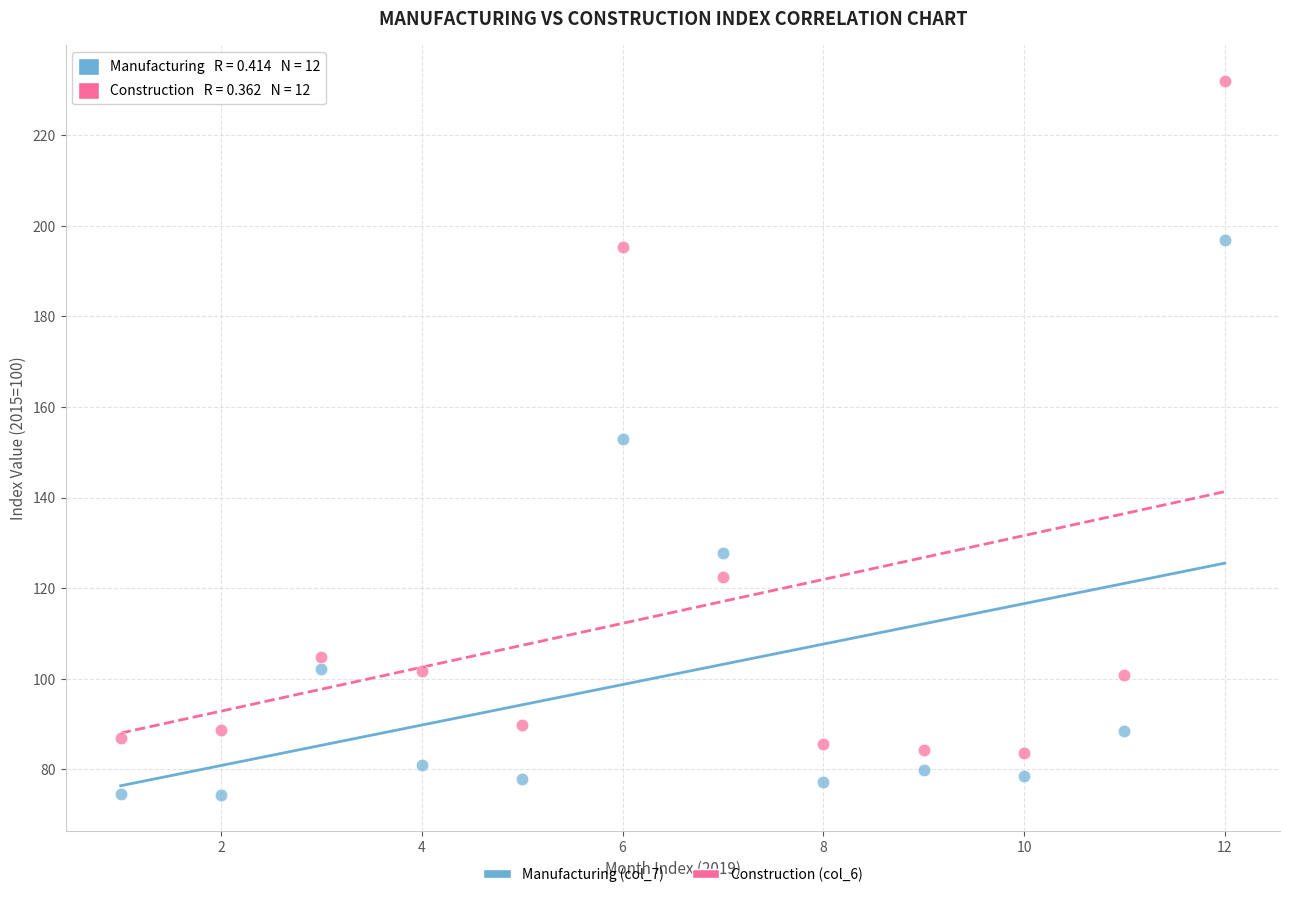

Which series contains the highest Y value?

Construction (col_6)